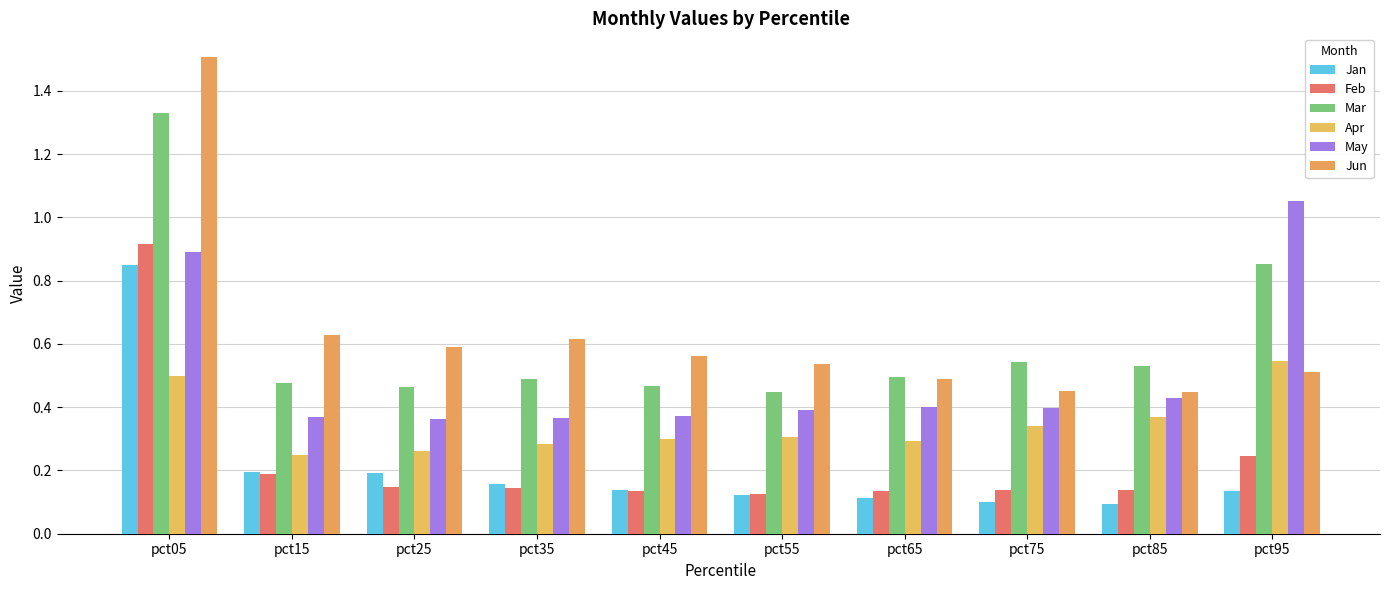

At how many categories does at least one series exceed 1?

2